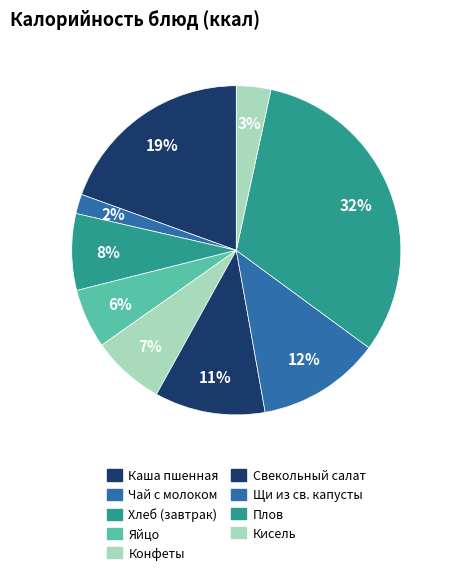

To the nearest percent, what is the combined percentage of Конфеты and Плов?

39%